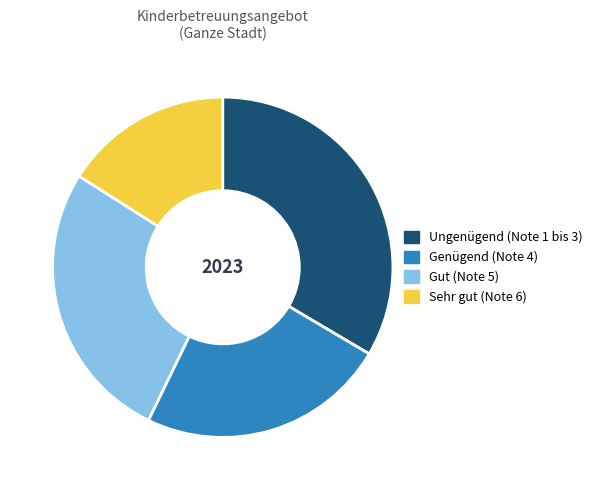

Is it true that Genügend (Note 4) is 24% of the pie?

True